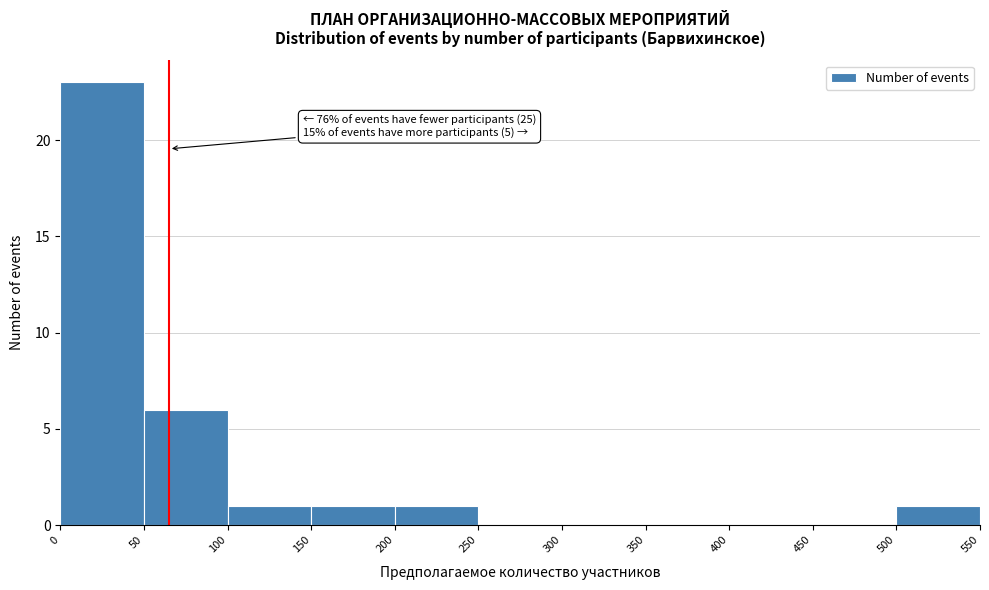

Which range on the x-axis has the tallest bar?

0 to 50